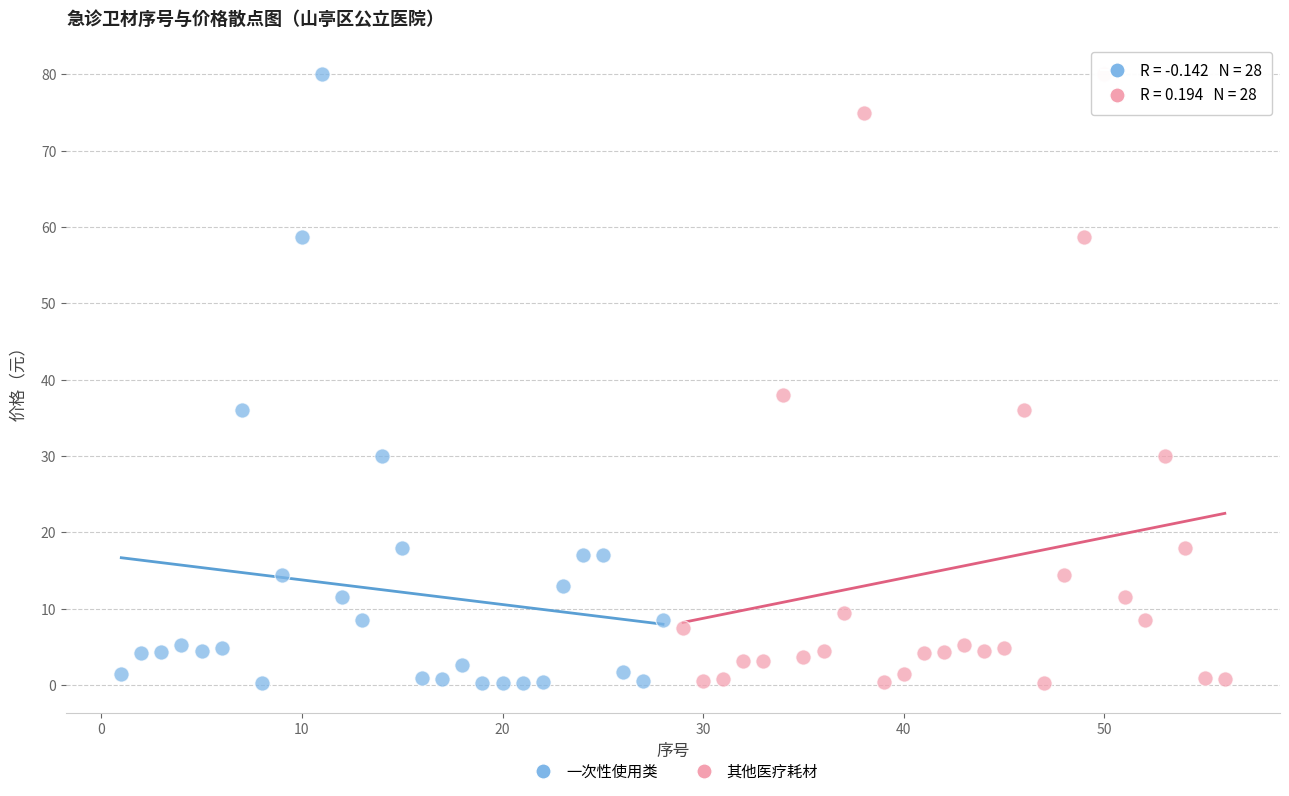

What are all the series names shown in the legend?

一次性使用类, 其他医疗耗材